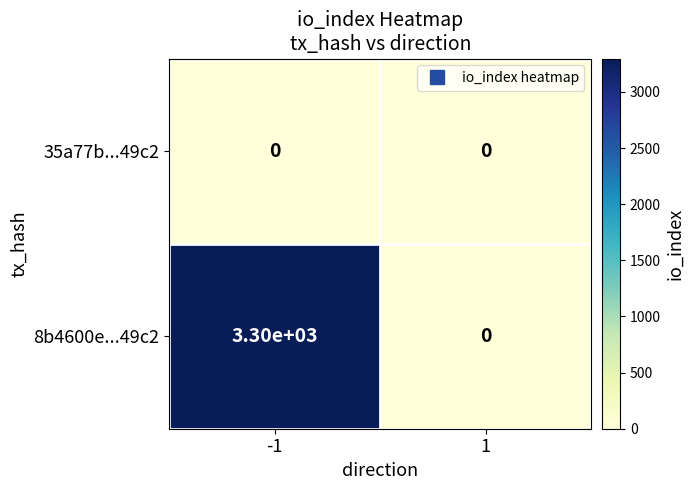

At how many categories does at least one series exceed 2406?

1